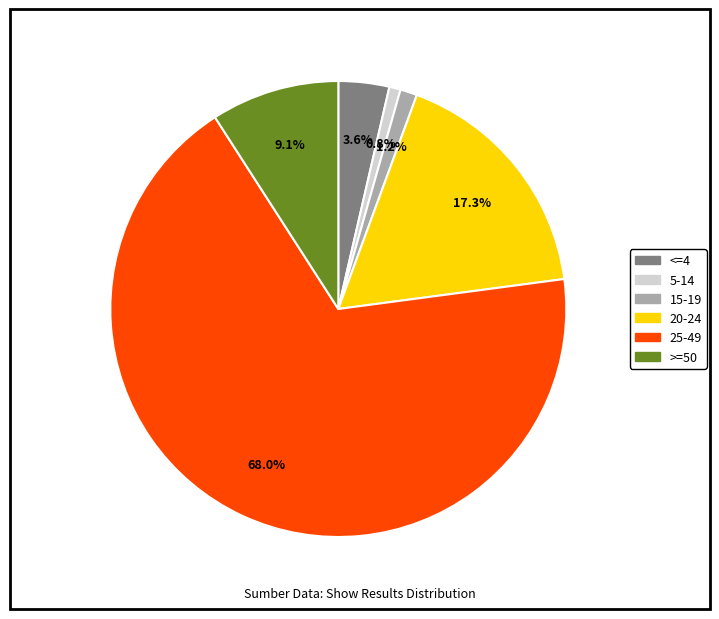

Do 20-24 and 25-49 together represent more than half of the pie?

Yes